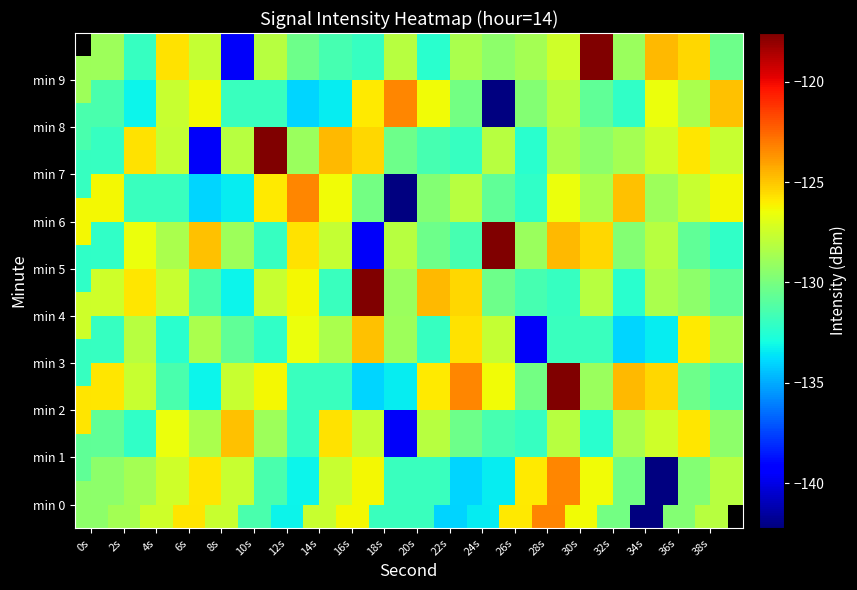

Is the value of min 6 at 2s greater than the value of min 2 at 14s?

Yes